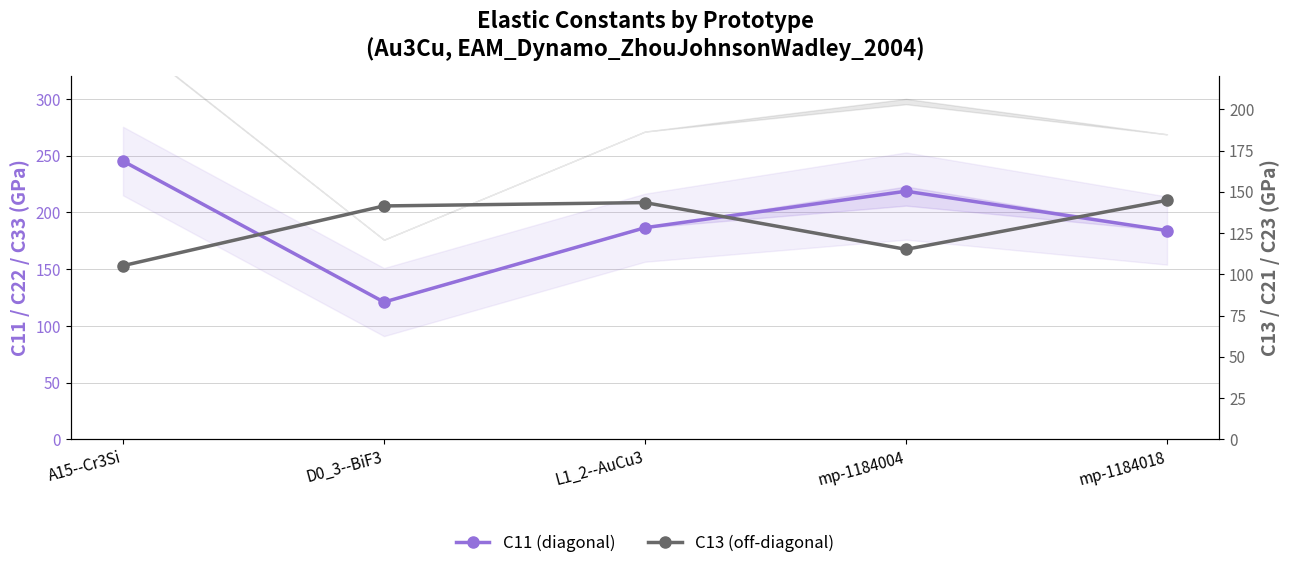

Does the chart display data point markers on the line(s)?

Yes